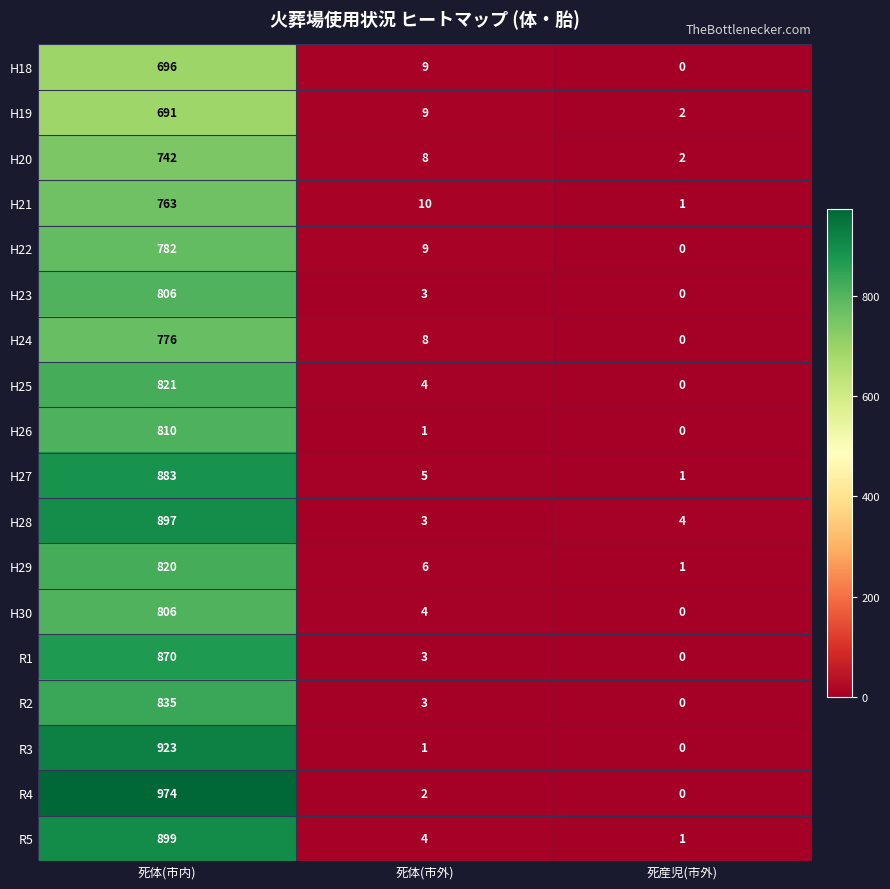

Between 死体(市内) and 死体(市外), which series saw the biggest shift?

R4